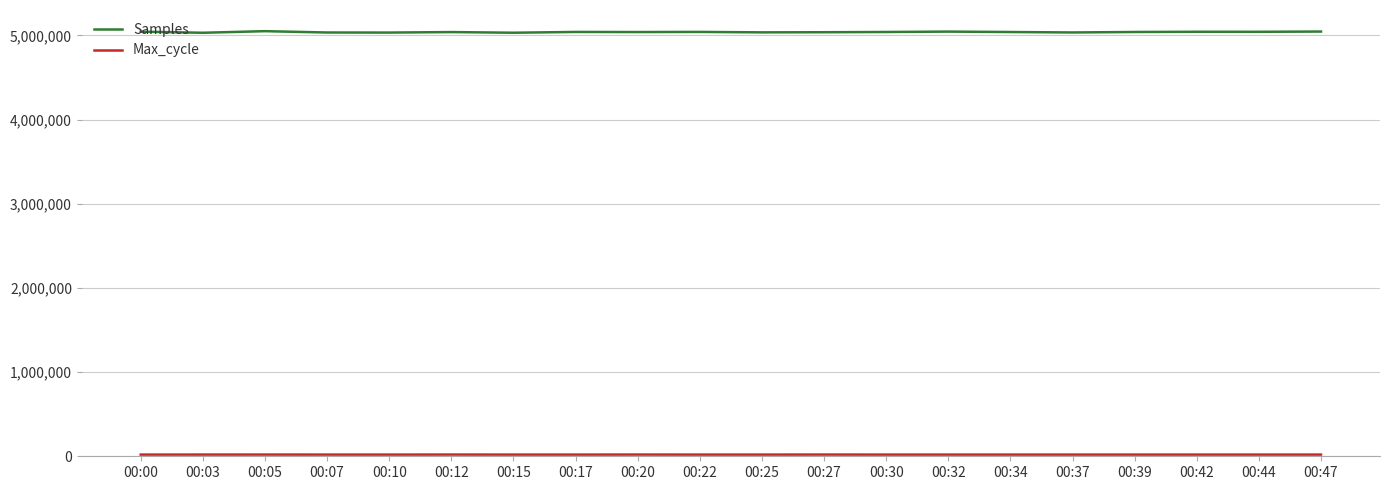

Which series has the widest spread of values?

Samples